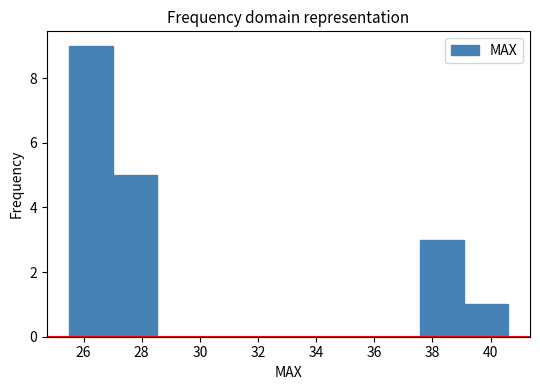

Over which range of the x-axis is the bar tallest?

25.6 to 27.0